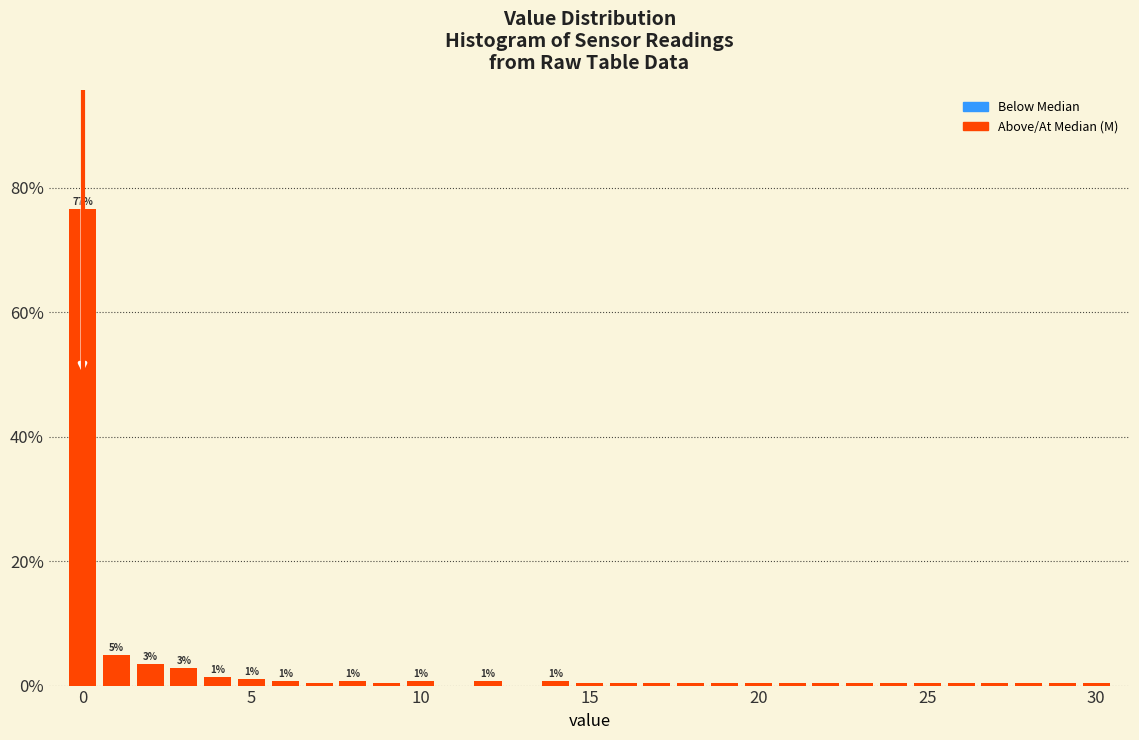

Around what value on the x-axis is the tallest bar? Give the approximate position of its centre, as read against the axis.

0.0